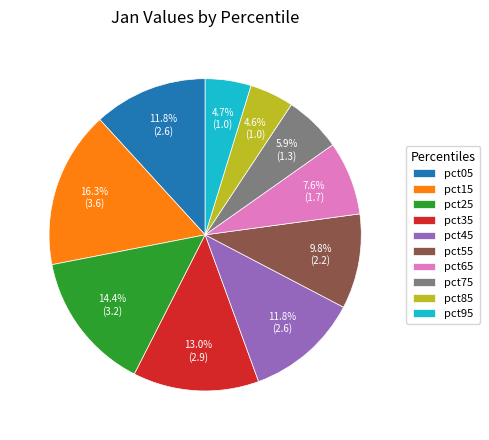

What percentage do pct95 and pct45 together represent?

16.5%